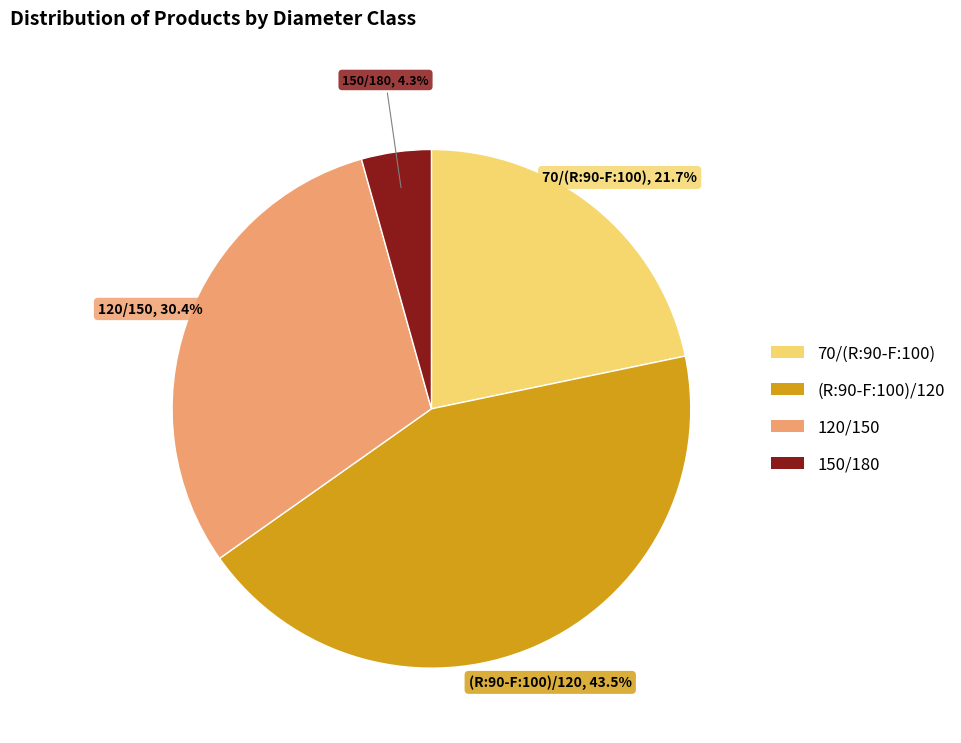

How many slices are in this pie chart?

4